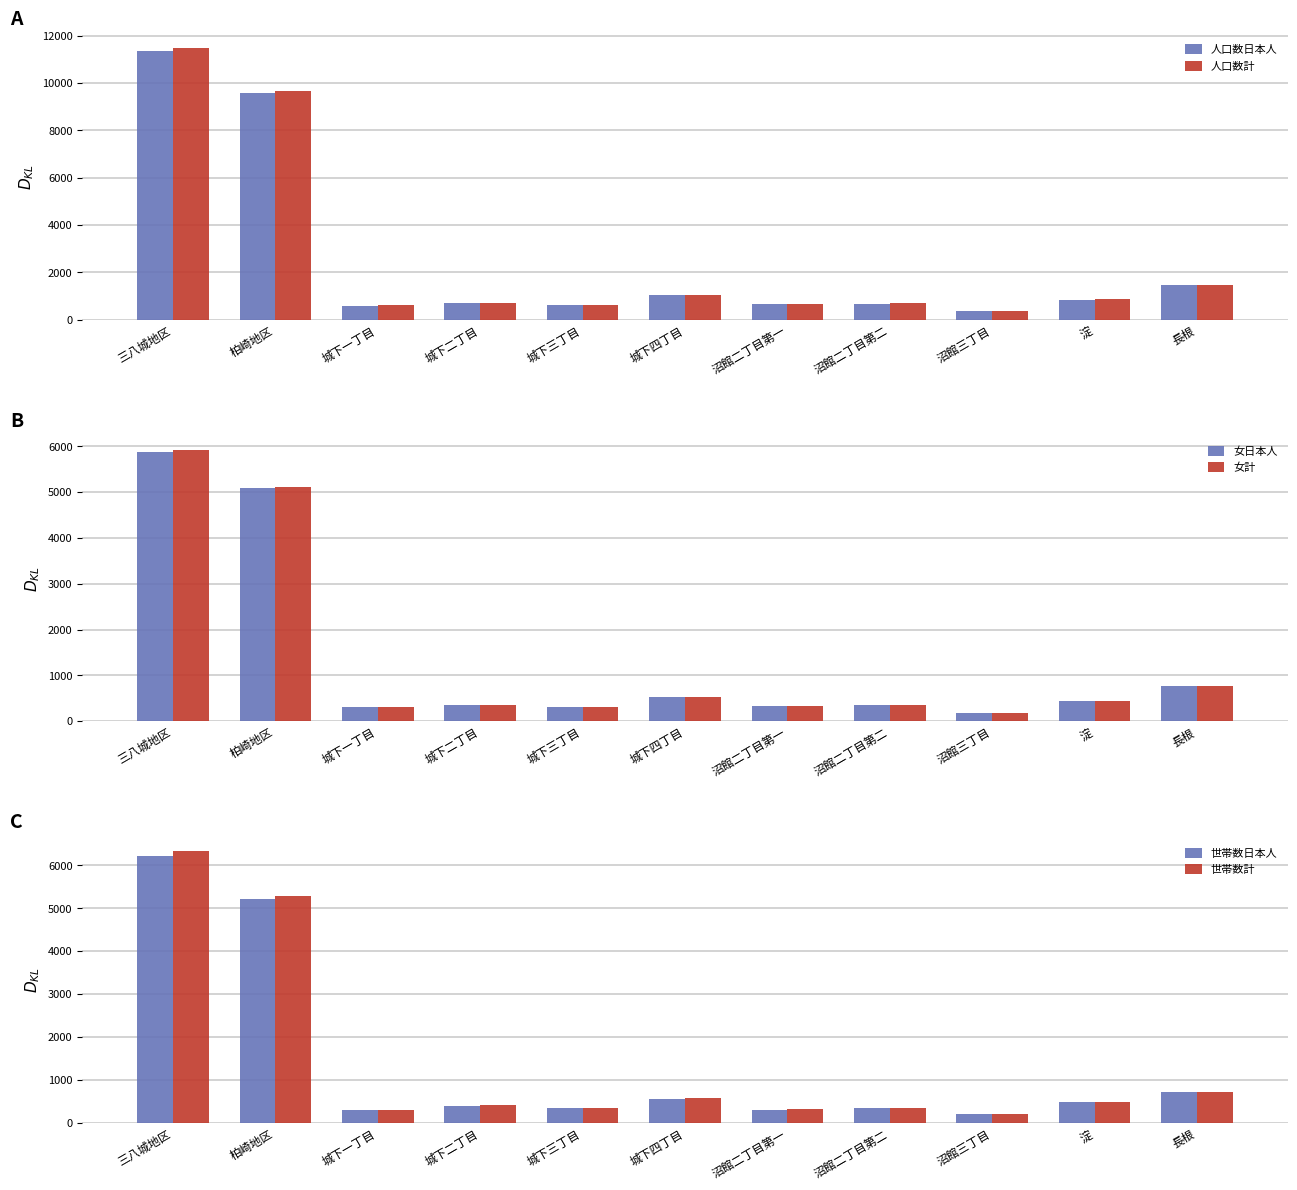

What is the label of the 1st bar from the left?

三八城地区